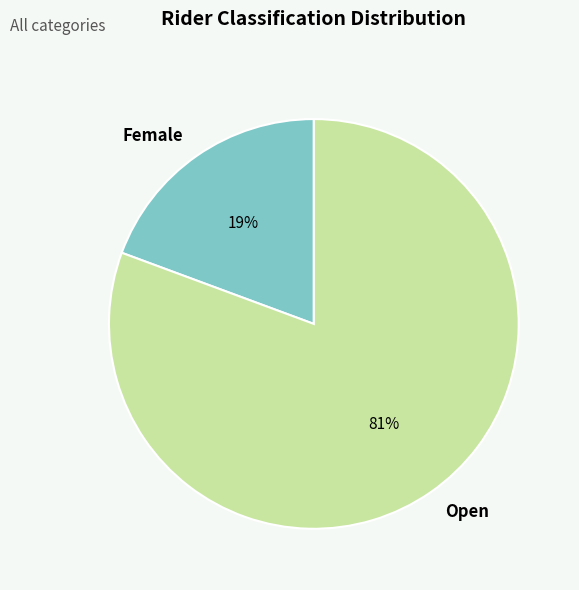

To the nearest percent, what percentage of the pie is Open?

81%